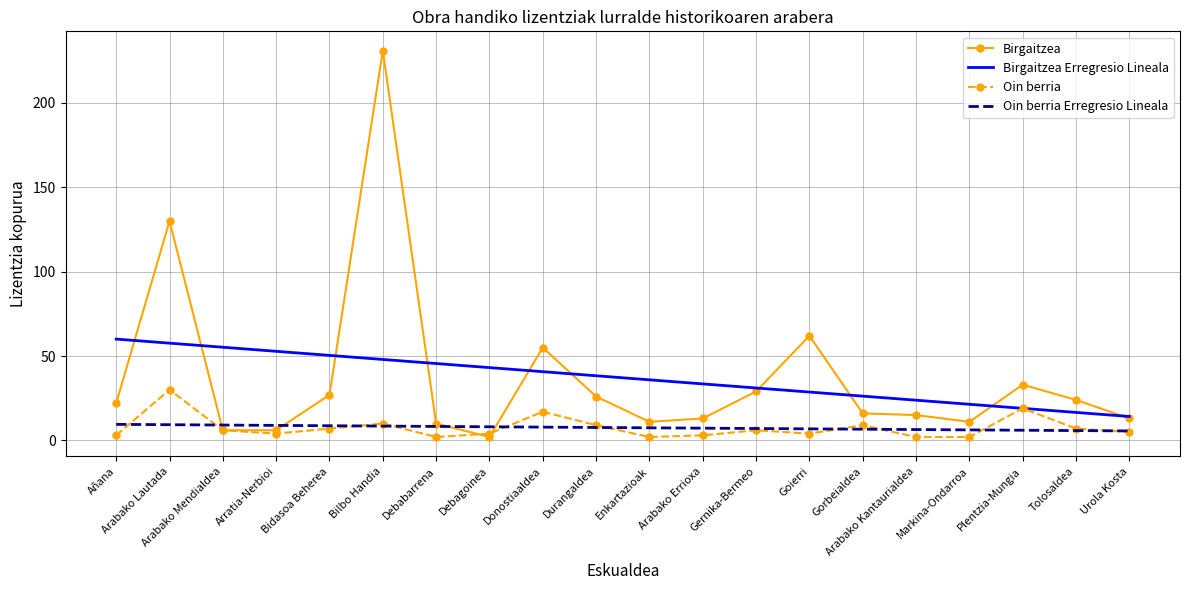

What position from the right is Bidasoa Beherea?

16